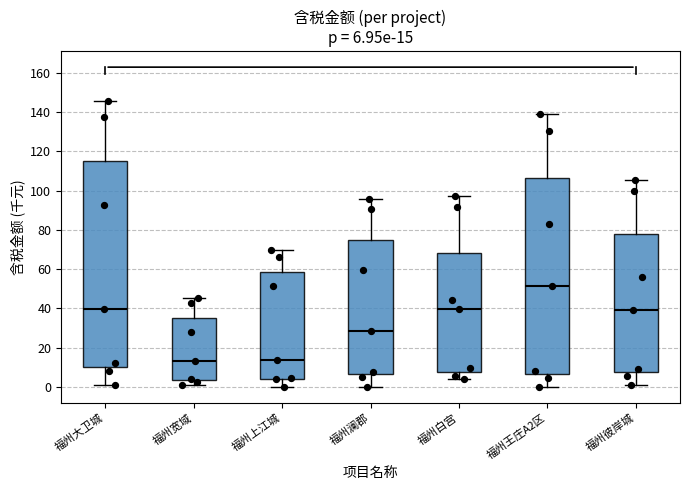

Which box's median line is the highest?

福州王庄A2区